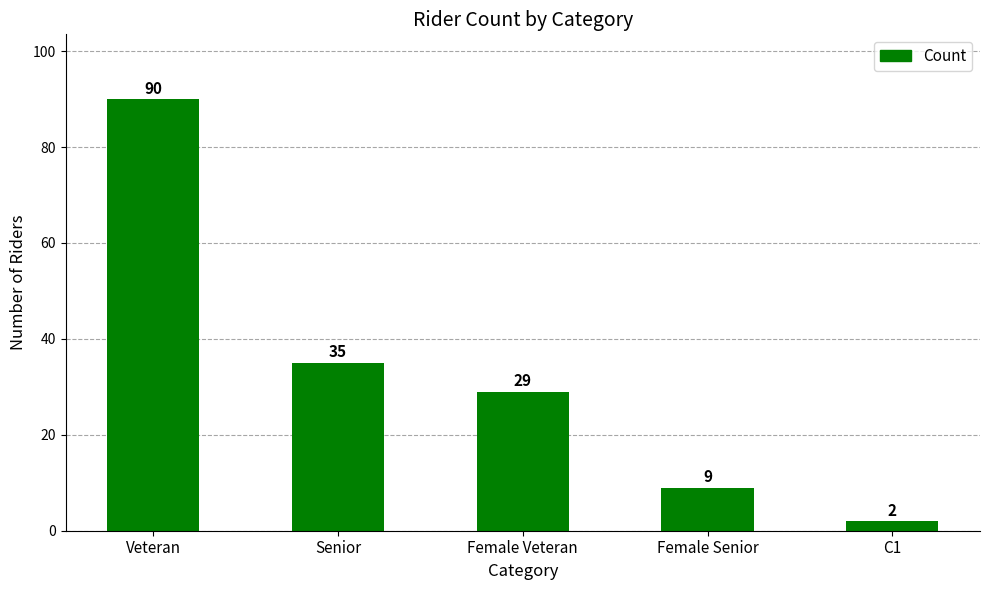

The chart shows a value of 90 at Veteran. True or false?

True